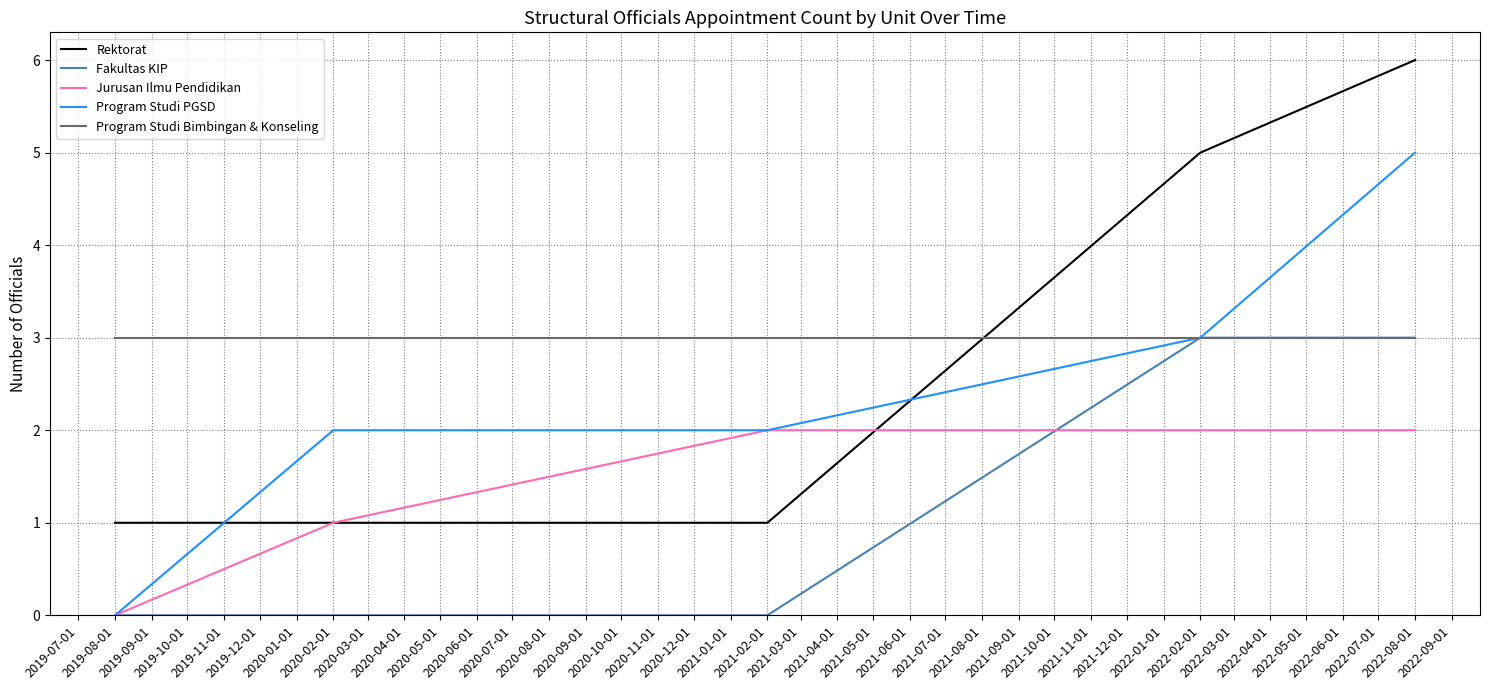

True or false: Rektorat and Fakultas KIP intersect in this chart.

False